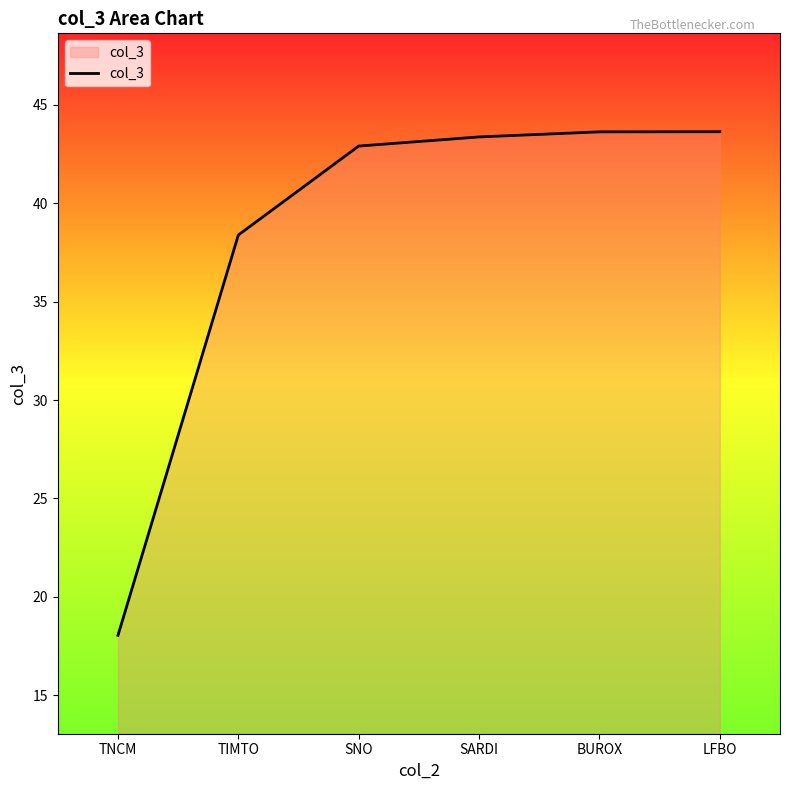

Reading right to left, extract all data points from this chart.

43.6	43.6	43.4	42.9	38.4	18.0